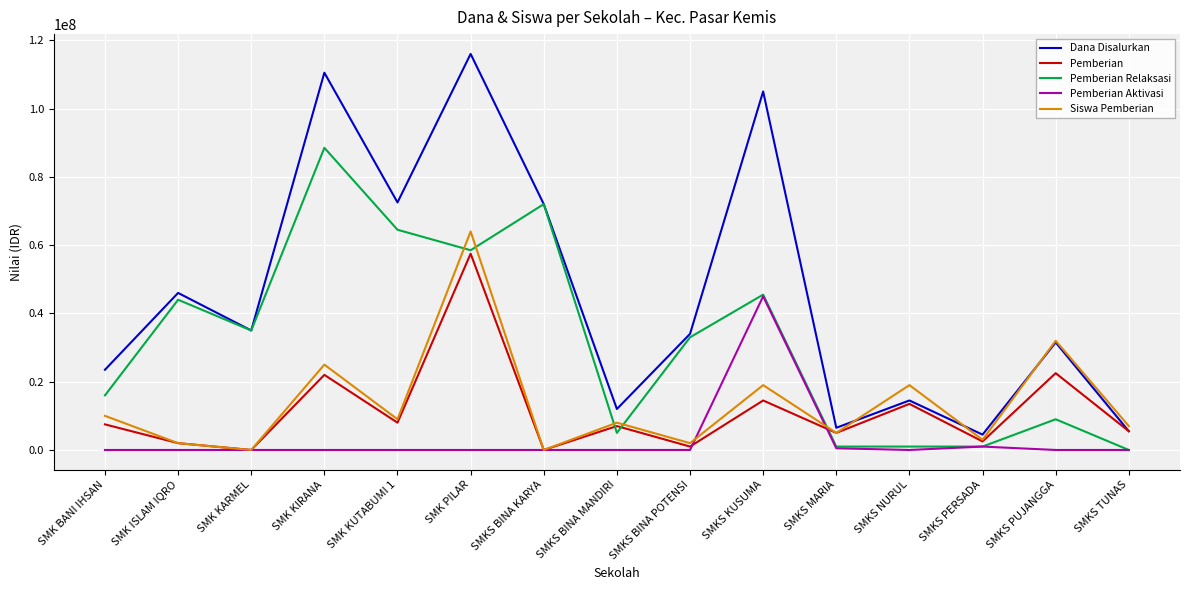

At which label does Pemberian Relaksasi reach its peak?

SMK KIRANA